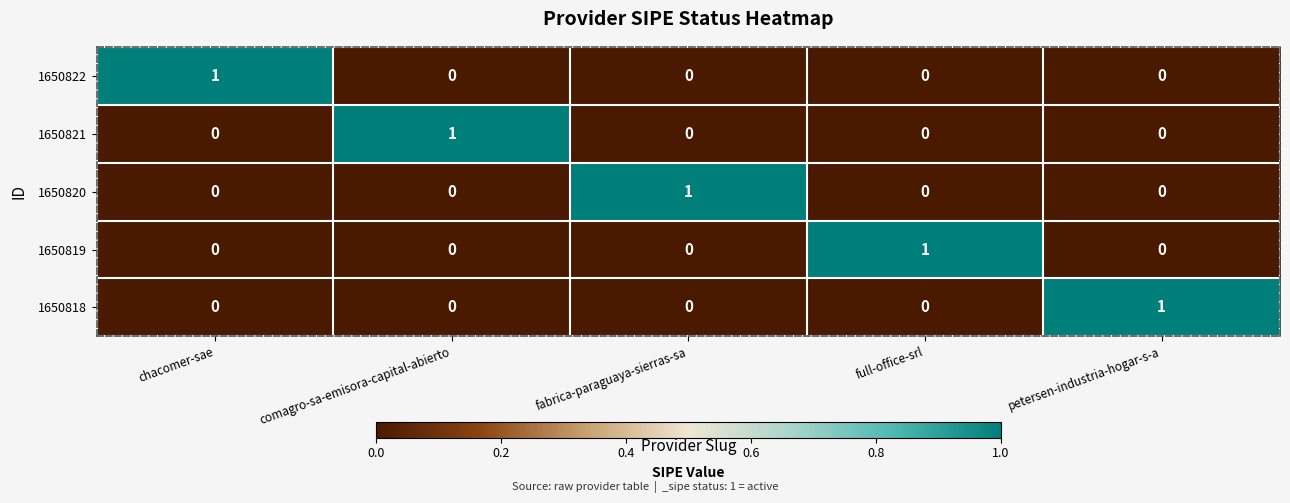

The value of 1650821 at petersen-industria-hogar-s-a is 0. True or false?

True